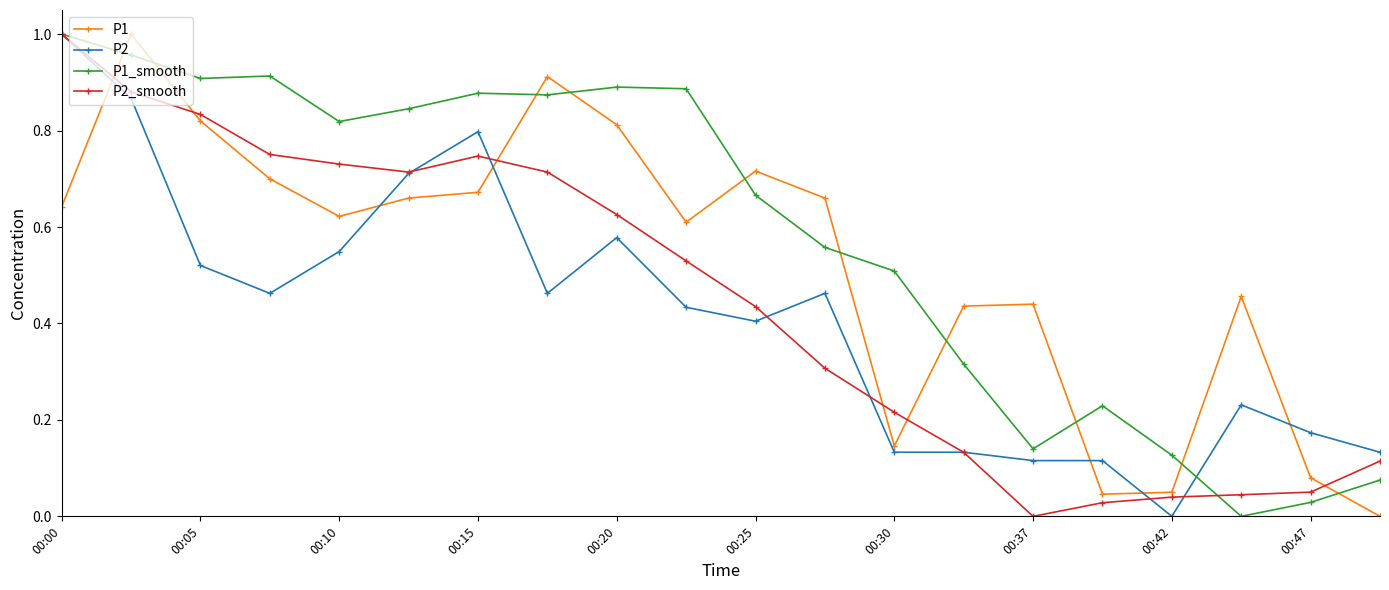

What are all the series names shown in the legend?

P1, P2, P1_smooth, P2_smooth